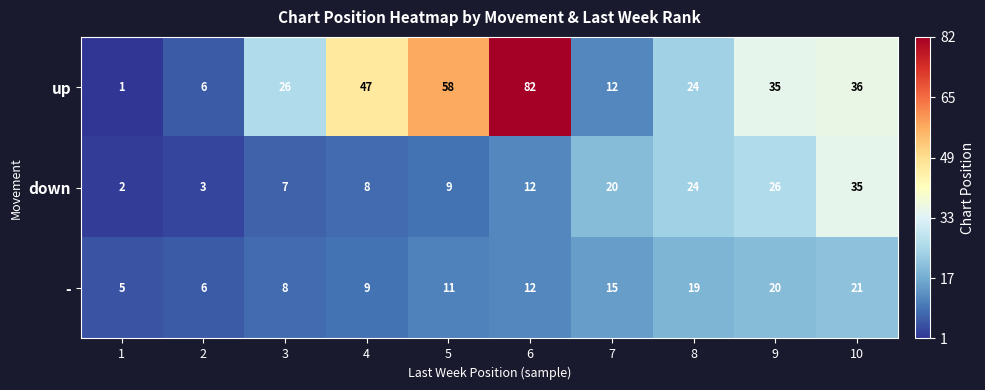

Rank the series at 10 from highest to lowest value.

up, down, -